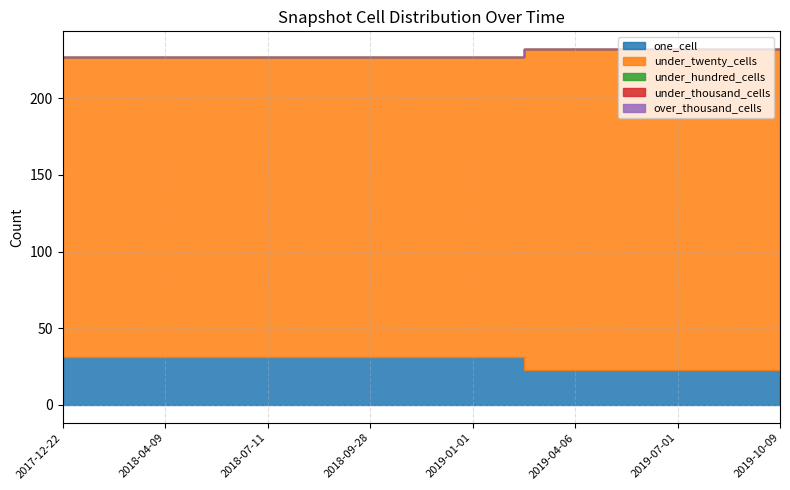

Does the chart have visible grid lines?

Yes